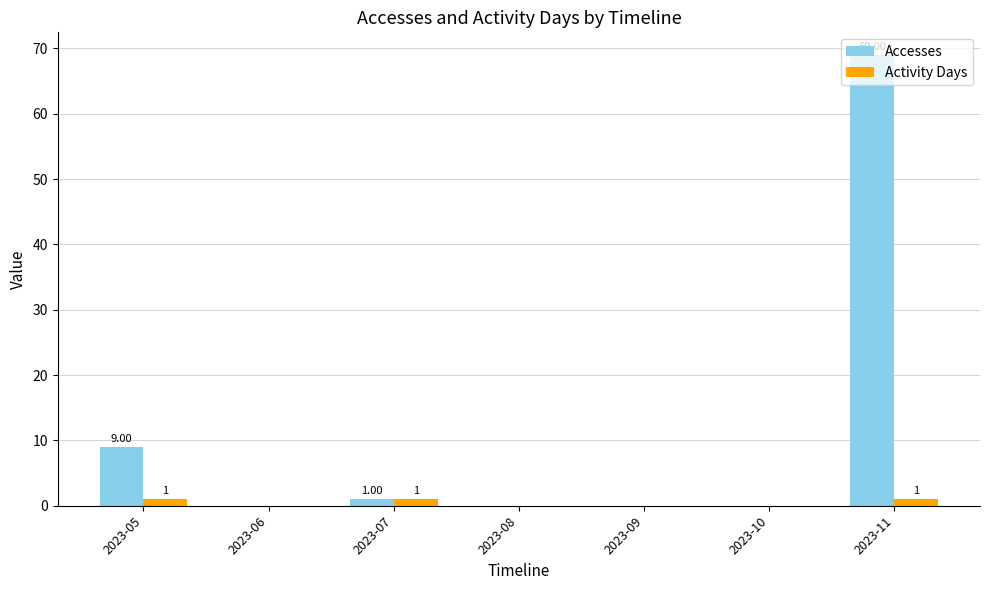

Reading right to left, extract all data points from this chart.

Accesses: 2023-11=69	2023-10=0	2023-09=0	2023-08=0	2023-07=1	2023-06=0	2023-05=9
Activity Days: 2023-11=1	2023-10=0	2023-09=0	2023-08=0	2023-07=1	2023-06=0	2023-05=1